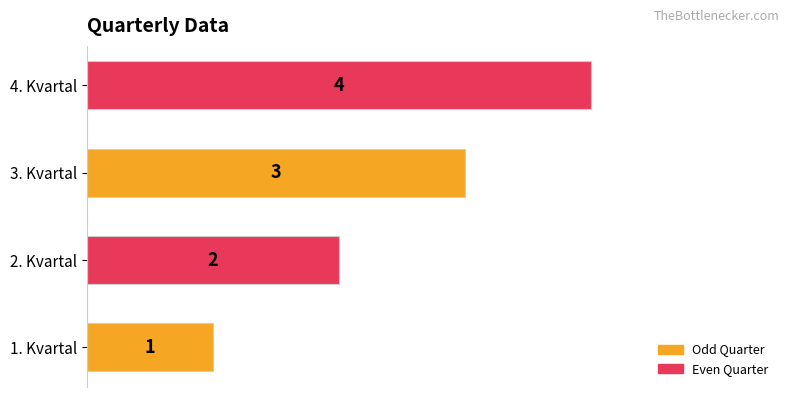

What is the greatest value displayed?

4